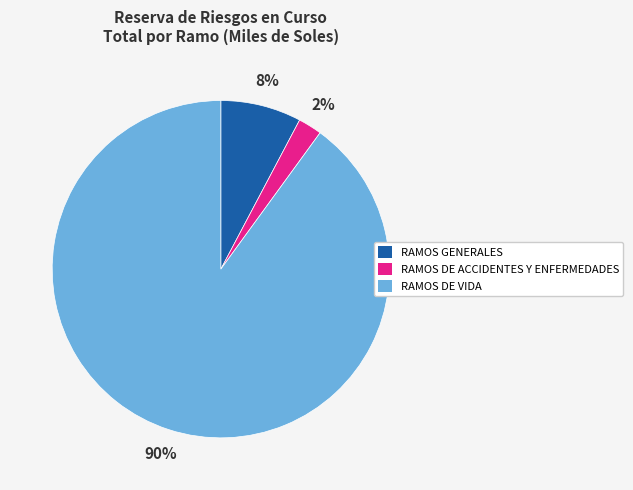

What is the majority slice?

RAMOS DE VIDA